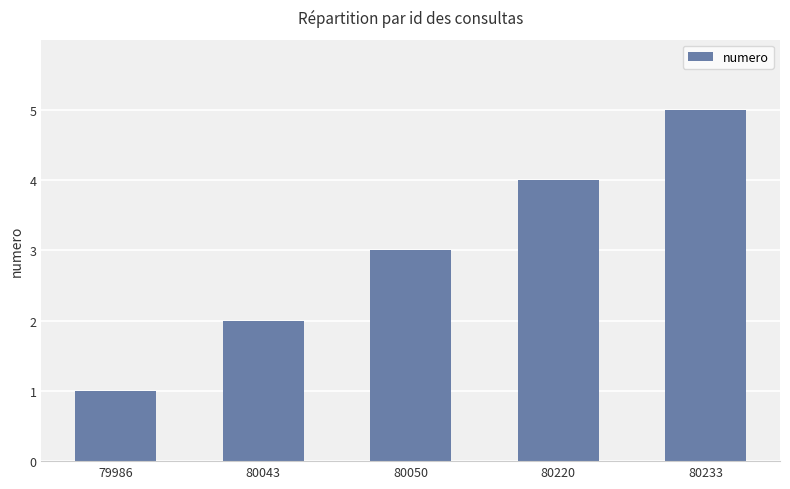

What is the value of the 1st bar from the left?

1